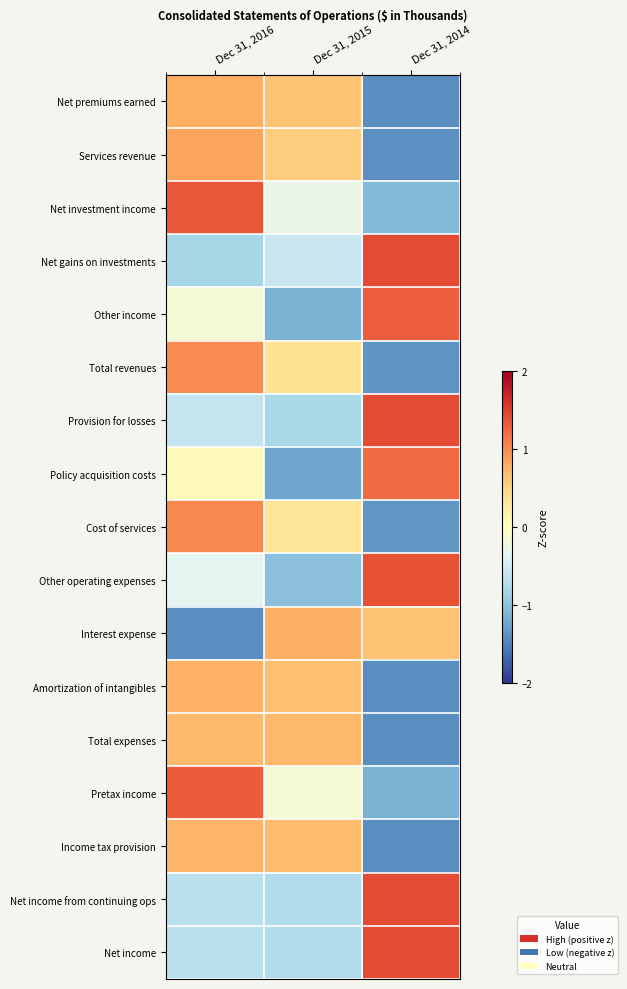

Reading left to right, list all the values displayed in this chart.

Net premiums earned: Dec 31, 2016=0.8	Dec 31, 2015=0.6	Dec 31, 2014=-1.4
Services revenue: Dec 31, 2016=0.8	Dec 31, 2015=0.6	Dec 31, 2014=-1.4
Net investment income: Dec 31, 2016=1.3	Dec 31, 2015=-0.3	Dec 31, 2014=-1.1
Net gains on investments: Dec 31, 2016=-0.8	Dec 31, 2015=-0.6	Dec 31, 2014=1.4
Other income: Dec 31, 2016=-0.2	Dec 31, 2015=-1.1	Dec 31, 2014=1.3
Total revenues: Dec 31, 2016=1.0	Dec 31, 2015=0.4	Dec 31, 2014=-1.4
Provision for losses: Dec 31, 2016=-0.6	Dec 31, 2015=-0.8	Dec 31, 2014=1.4
Policy acquisition costs: Dec 31, 2016=0.0	Dec 31, 2015=-1.2	Dec 31, 2014=1.2
Cost of services: Dec 31, 2016=1.0	Dec 31, 2015=0.3	Dec 31, 2014=-1.4
Other operating expenses: Dec 31, 2016=-0.3	Dec 31, 2015=-1.0	Dec 31, 2014=1.4
Interest expense: Dec 31, 2016=-1.4	Dec 31, 2015=0.8	Dec 31, 2014=0.6
Amortization of intangibles: Dec 31, 2016=0.8	Dec 31, 2015=0.7	Dec 31, 2014=-1.4
Total expenses: Dec 31, 2016=0.7	Dec 31, 2015=0.7	Dec 31, 2014=-1.4
Pretax income: Dec 31, 2016=1.3	Dec 31, 2015=-0.2	Dec 31, 2014=-1.1
Income tax provision: Dec 31, 2016=0.7	Dec 31, 2015=0.7	Dec 31, 2014=-1.4
Net income from continuing ops: Dec 31, 2016=-0.7	Dec 31, 2015=-0.7	Dec 31, 2014=1.4
Net income: Dec 31, 2016=-0.7	Dec 31, 2015=-0.7	Dec 31, 2014=1.4